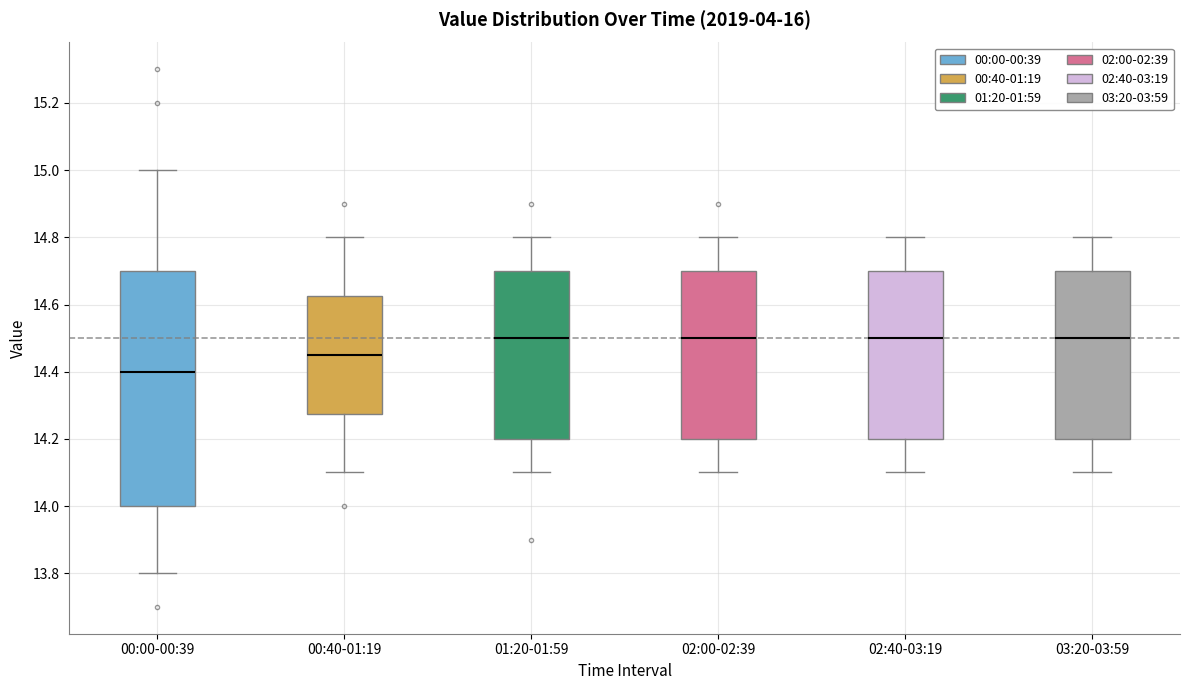

Where is the lower edge of the box for 03:20-03:59 on the y-axis? The values are not printed on the chart, so give them approximately, as read against the axis.

14.20